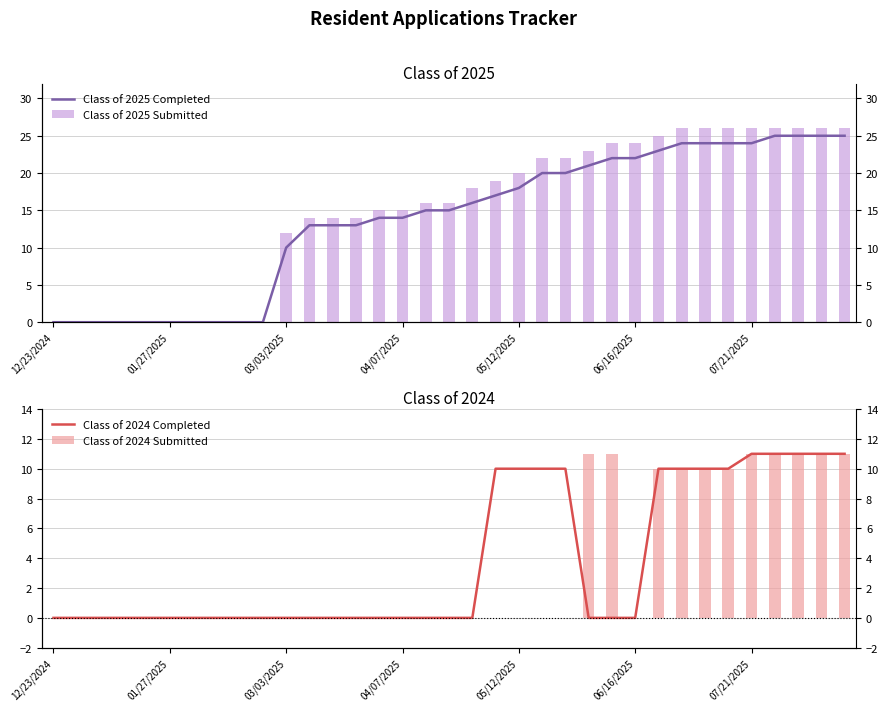

How many categories are shown in the chart?

35